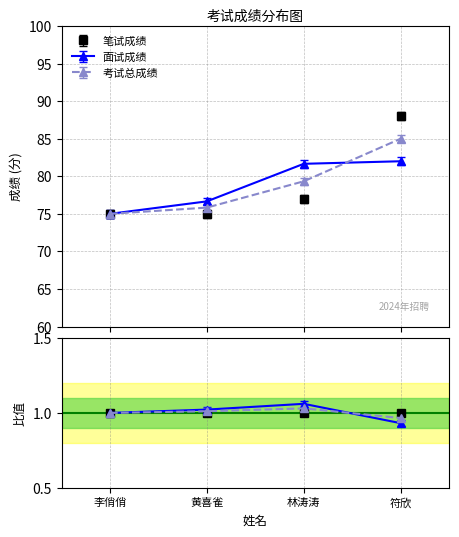

At which label is 笔试成绩 closest to 81?

林涛涛